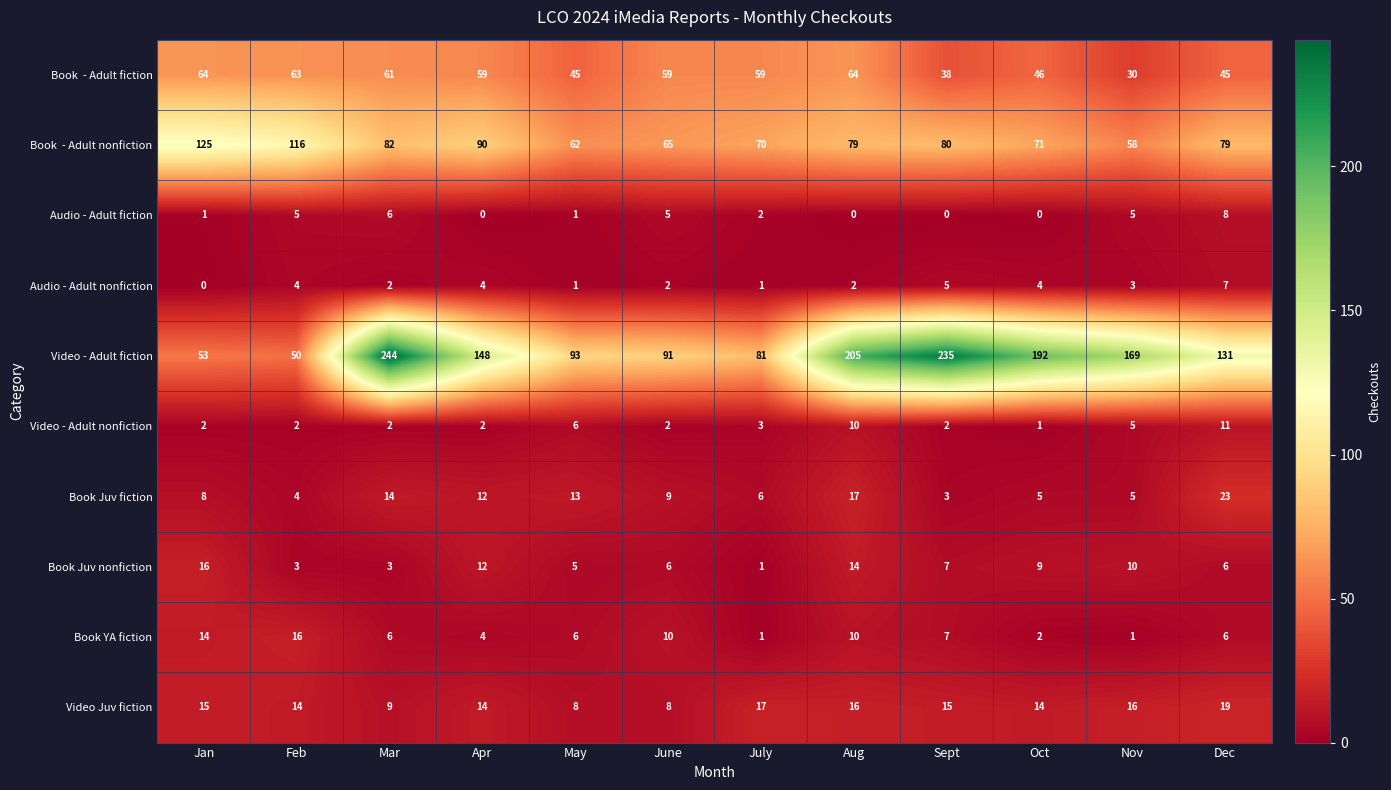

What is the maximum value for Book Juv fiction?

23